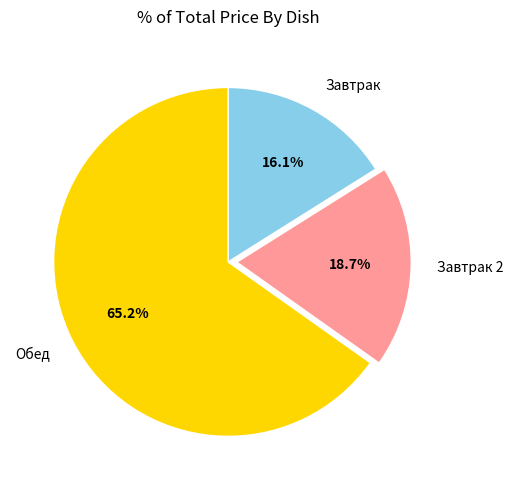

Rank the categories by value from highest to lowest.

Обед, Завтрак 2, Завтрак